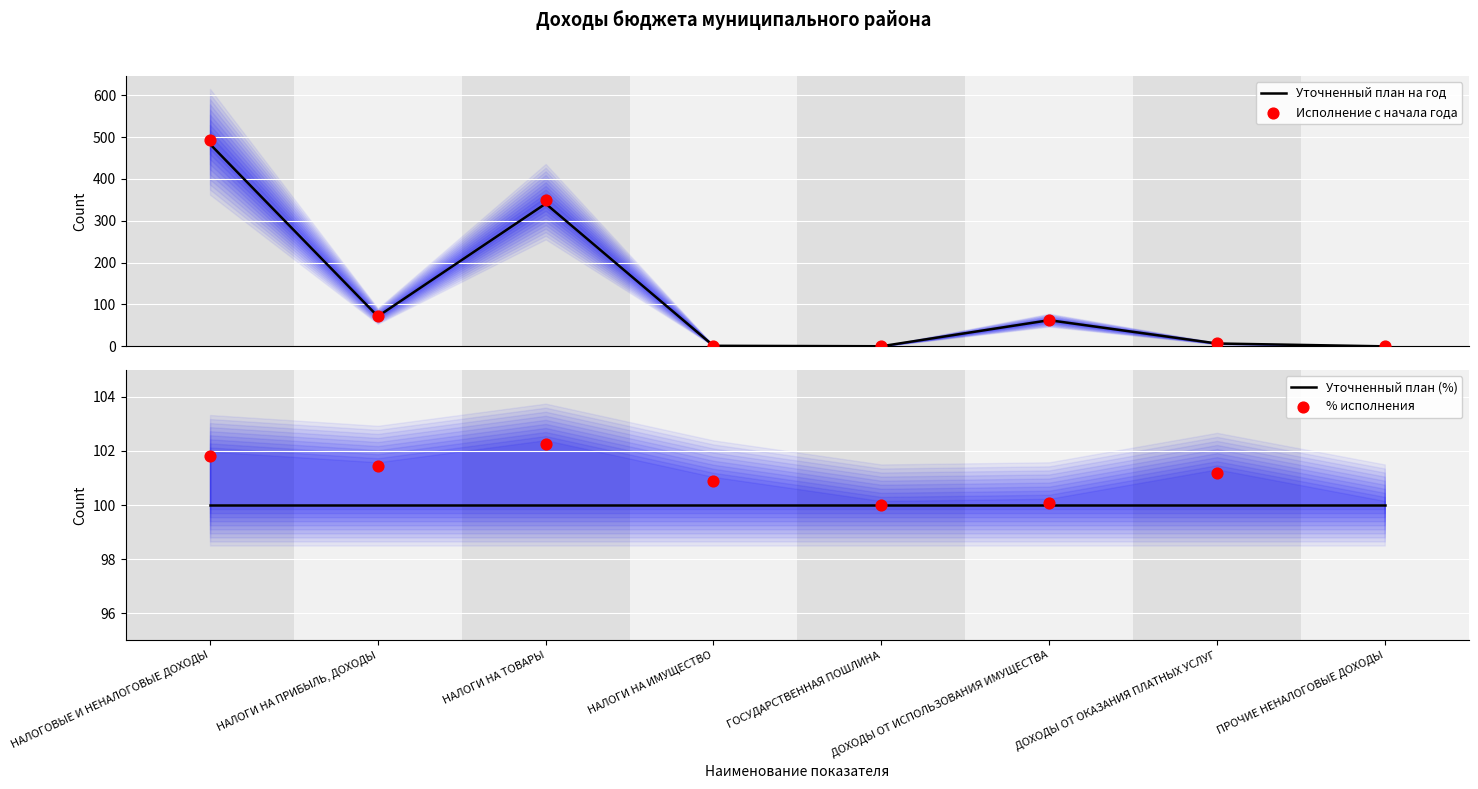

Which series contains the lowest Y value?

Уточненный план на год